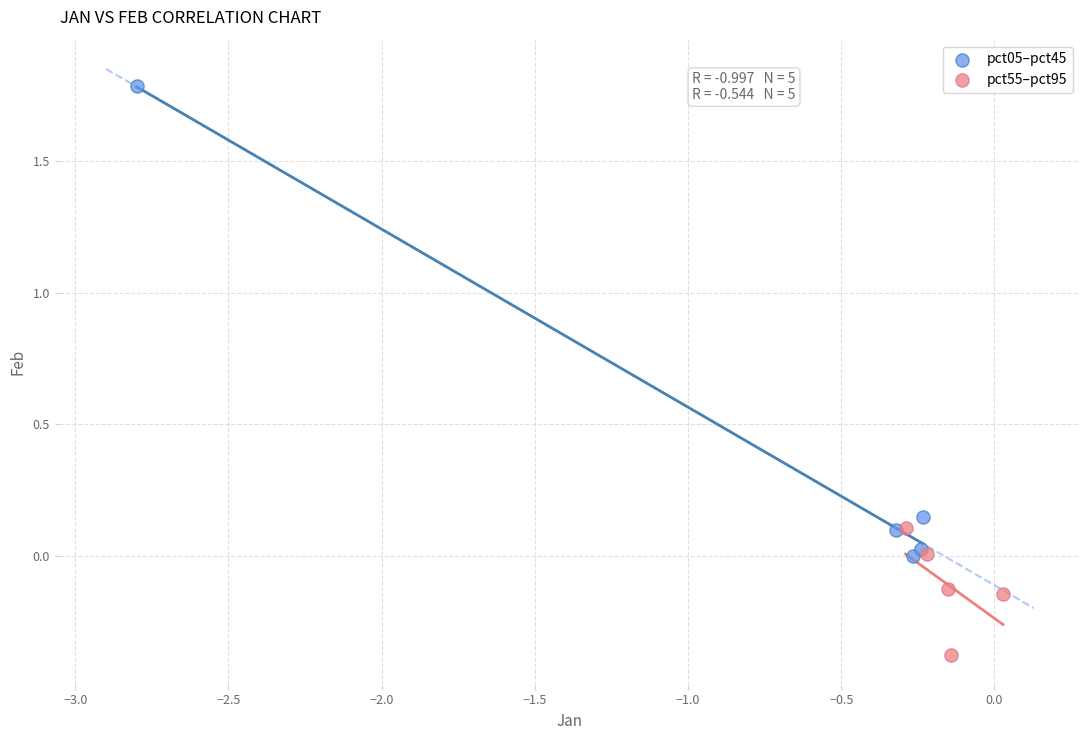

Which series has the largest Y range (max minus min)?

pct05–pct45